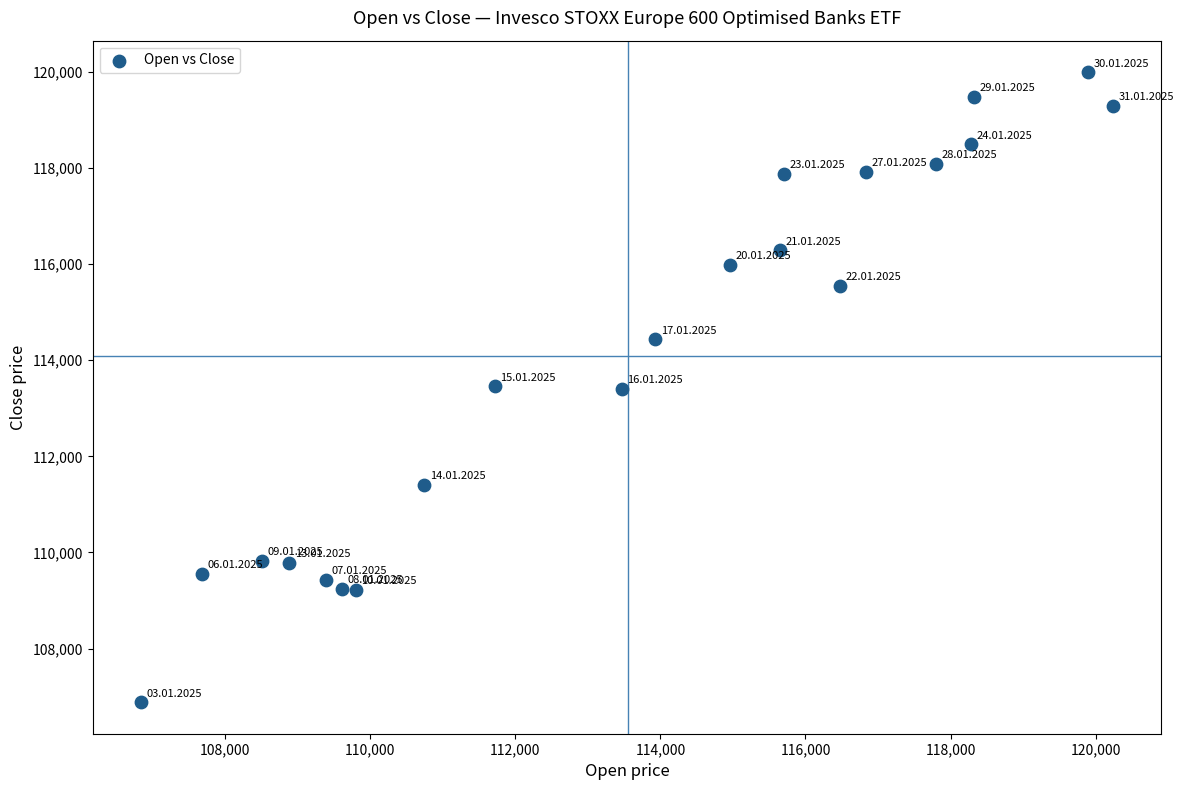

What is the range of X values (max minus min)?

13396